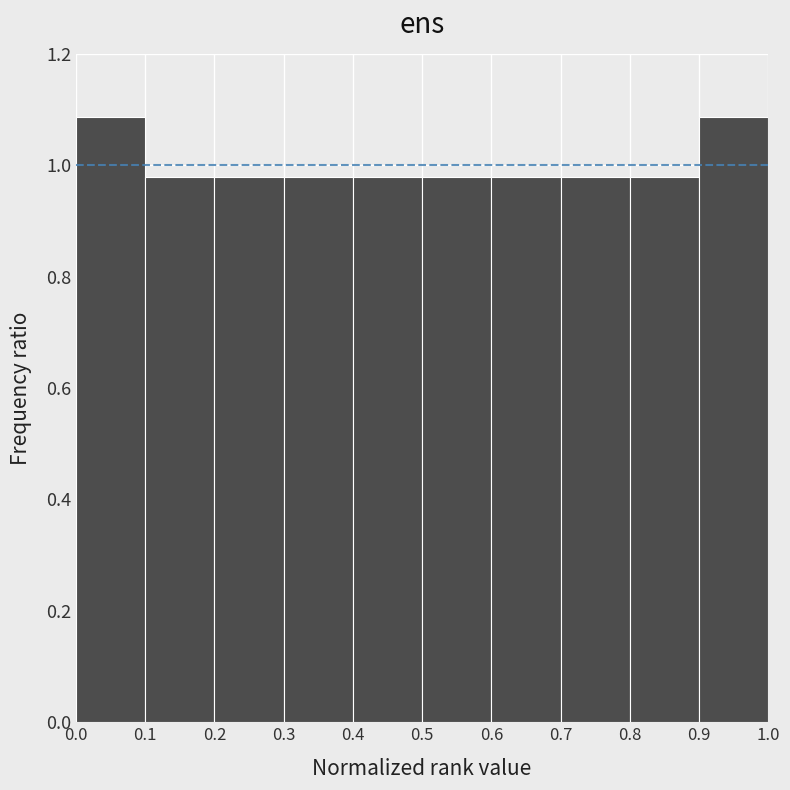

Reading left to right, list every bar in this chart as the range it spans on the x-axis followed by its height. The values are not printed on the chart, so give them approximately, as read against the axis.

0.0 to 0.1: 1.08
0.1 to 0.2: 0.98
0.2 to 0.3: 0.98
0.3 to 0.4: 0.98
0.4 to 0.5: 0.98
0.5 to 0.6: 0.98
0.6 to 0.7: 0.98
0.7 to 0.8: 0.98
0.8 to 0.9: 0.98
0.9 to 1.0: 1.08